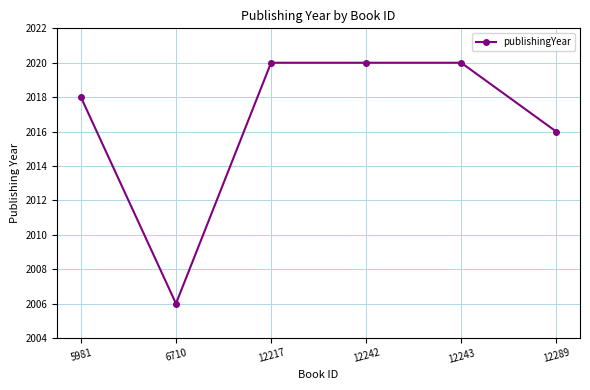

Approximately how many times larger is the value at 12242 compared to 6710?

1.0